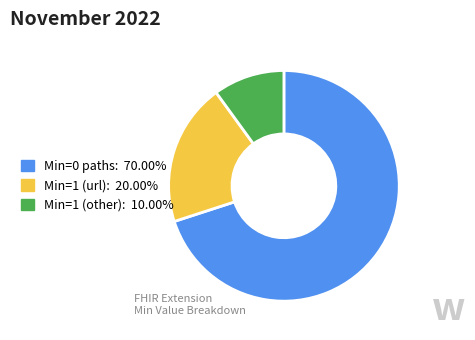

Is there a majority slice in this chart?

Yes